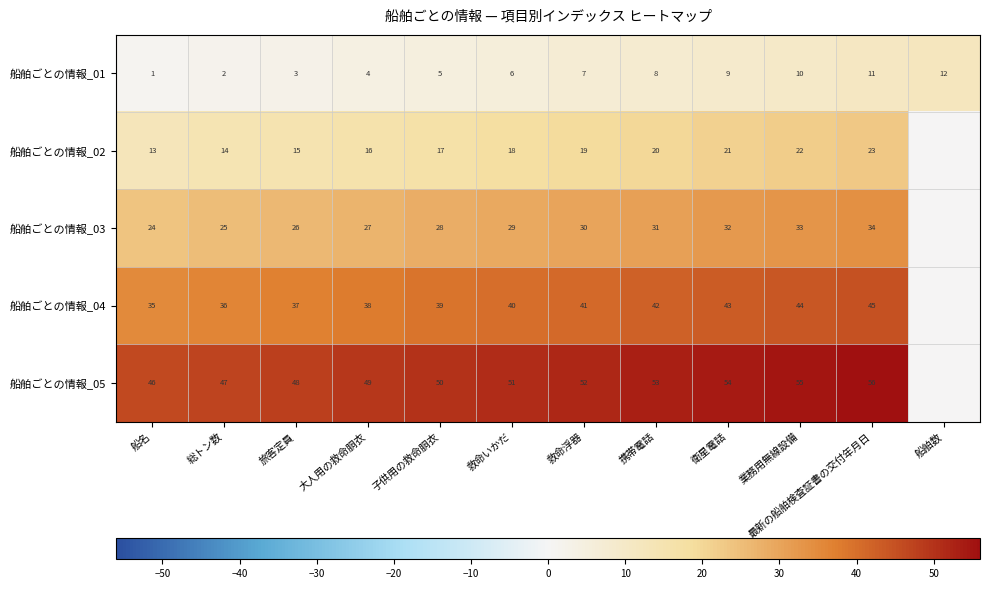

The 船舶ごとの情報_01 series shows 12 at 船舶数. True or false?

True